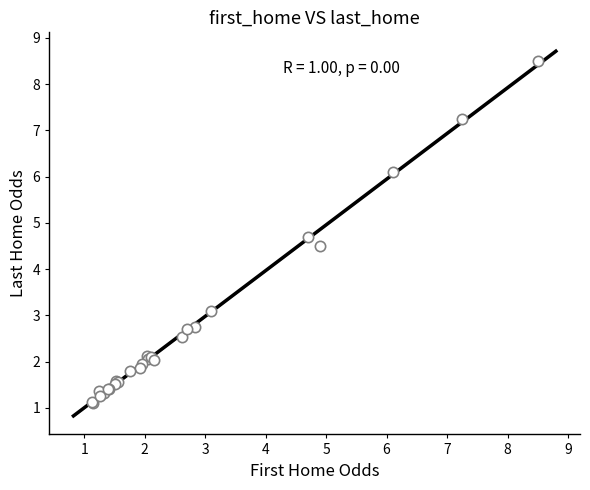

What Y value in the scatter plot is closest to 4?

4.5